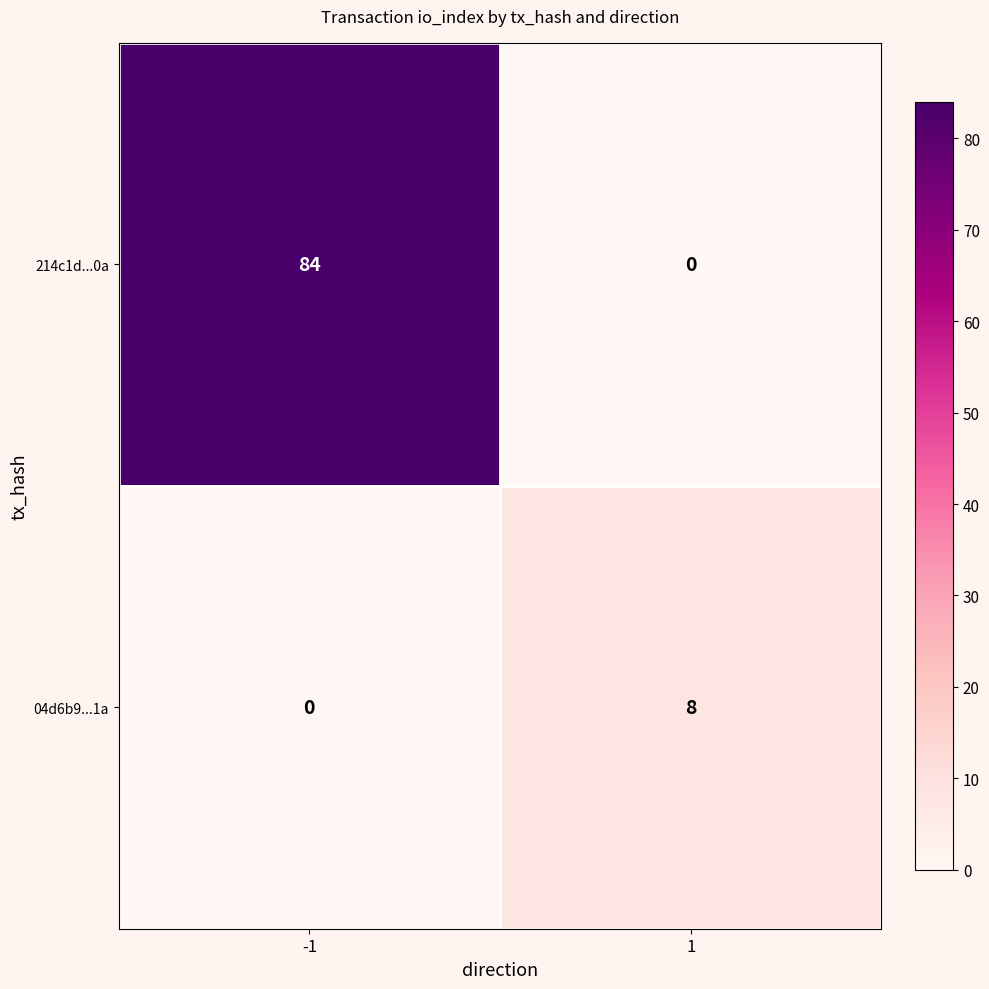

What is the average value of the 04d6b9...1a series?

4